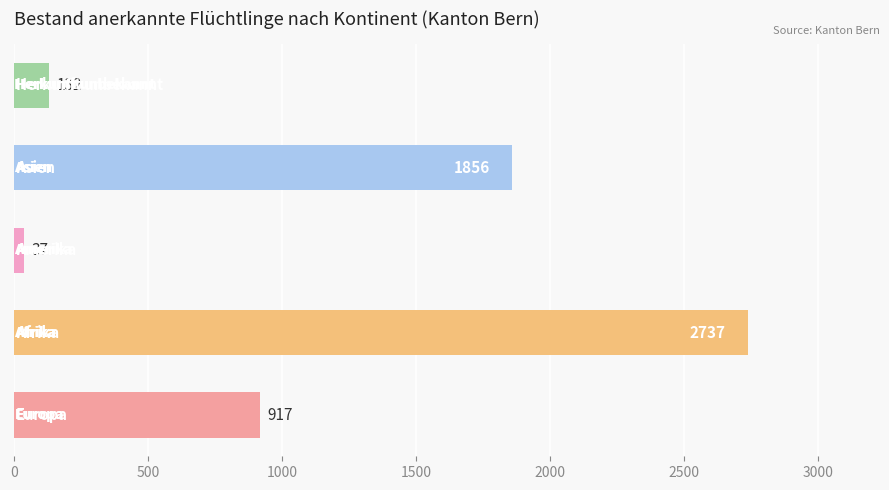

Are the bars grouped side by side (vs. stacked)?

No